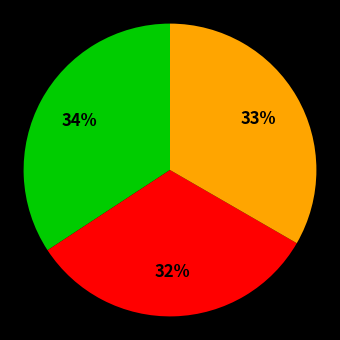

How many slices are in this pie chart?

3